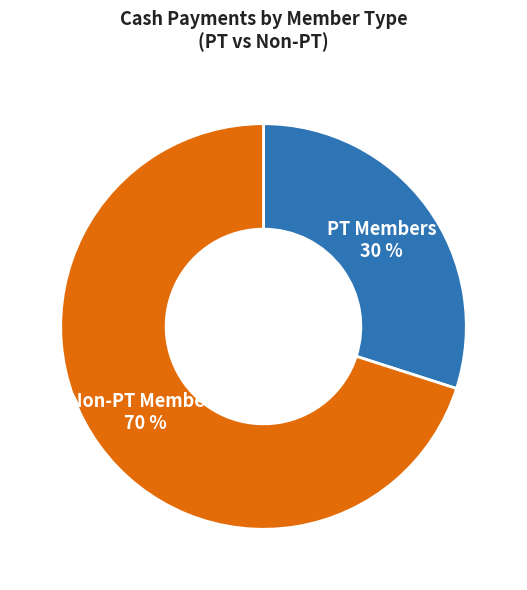

To the nearest percent, what is the average slice percentage?

50%